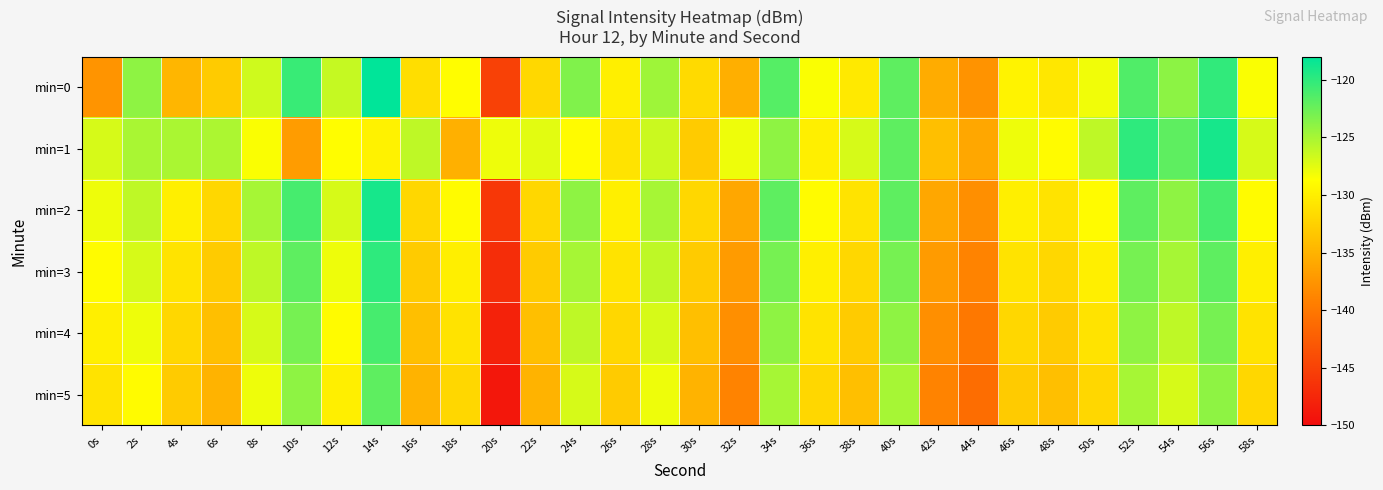

How many series are shown in this chart?

6